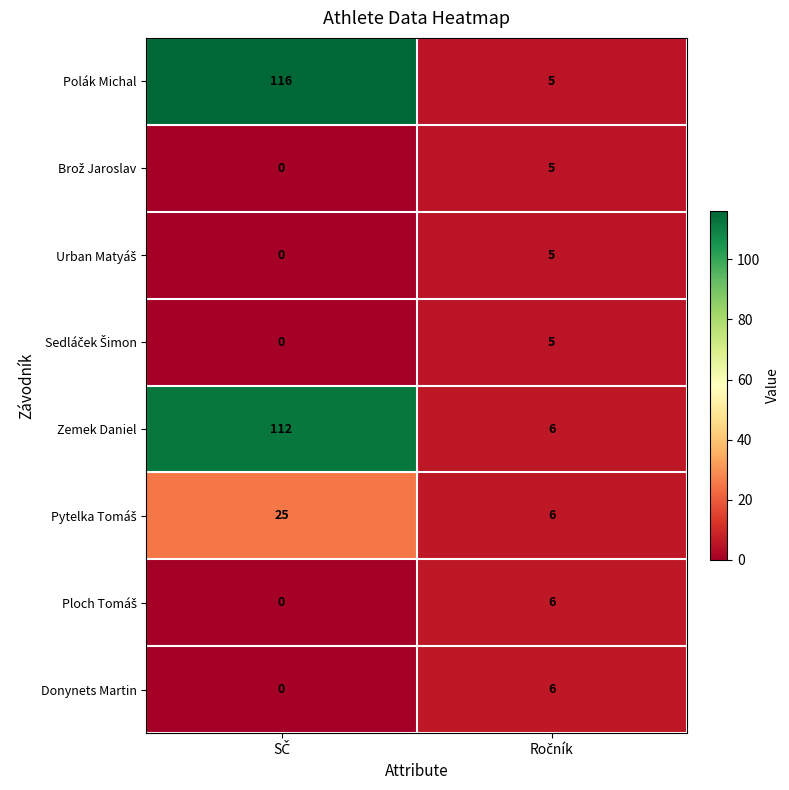

What is the difference between the maximum and minimum values in the Donynets Martin series?

6